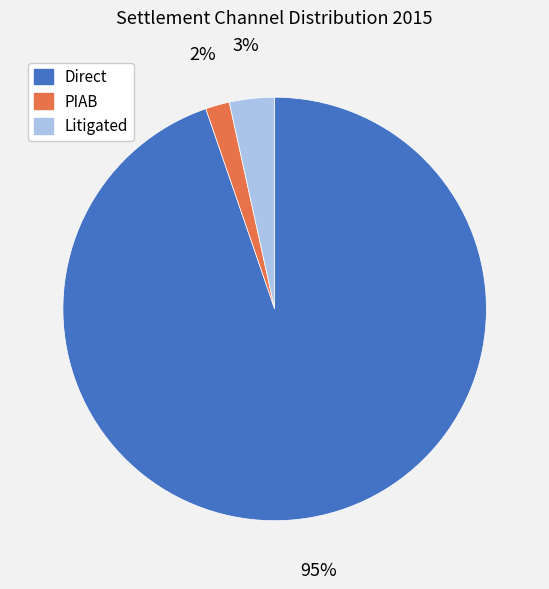

Which category has the biggest portion of the pie?

Direct